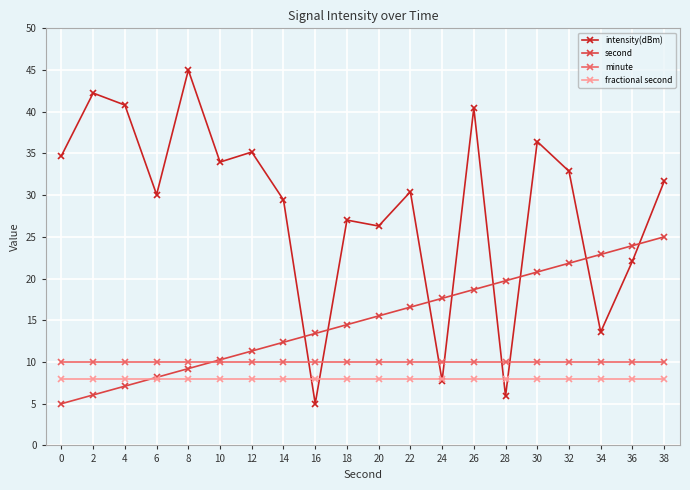

Where is intensity(dBm) nearest to the value 25?

20